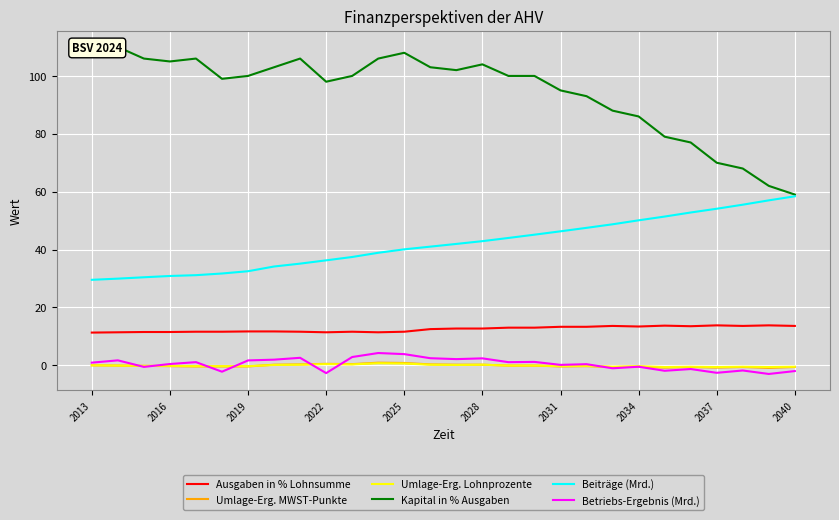

The Umlage-Erg. Lohnprozente series shows -0.3 at 2019. True or false?

True